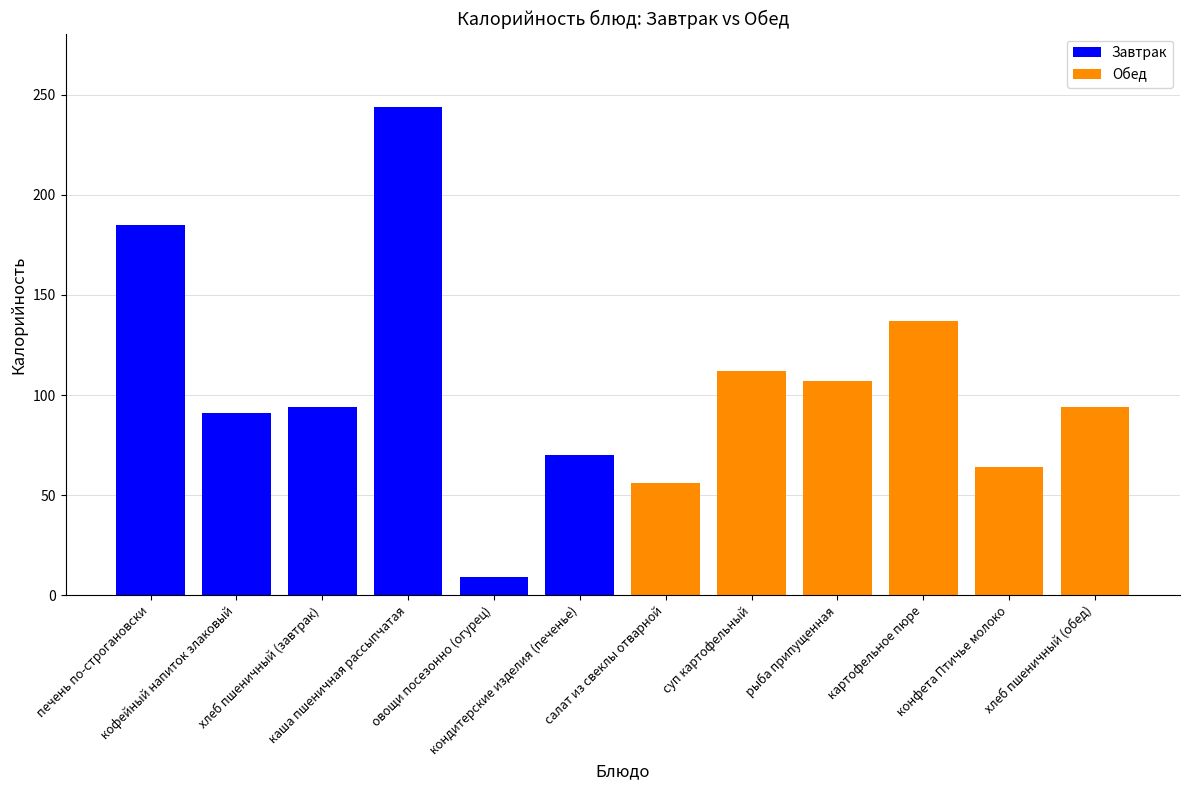

Which has a higher value, овощи посезонно (огурец) or печень по-строгановски?

печень по-строгановски